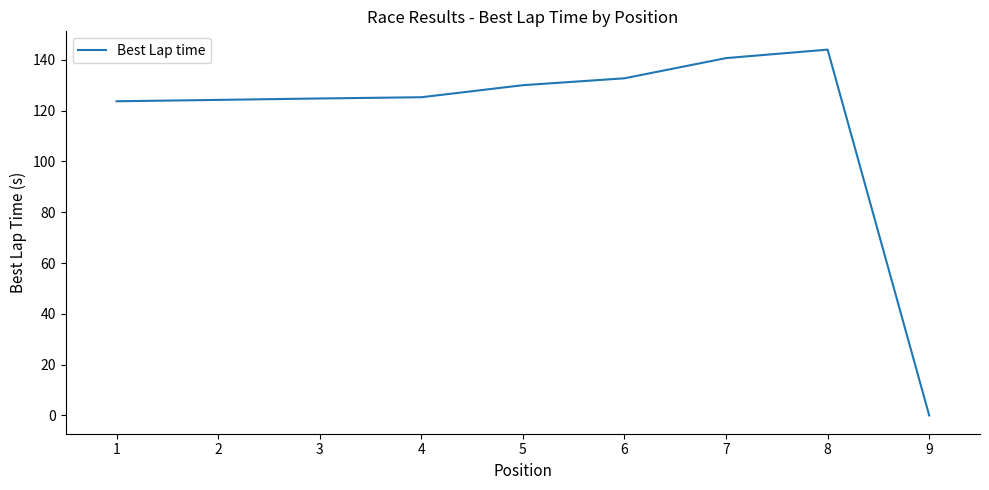

What is the change in value from 3 to 9?

-124.8